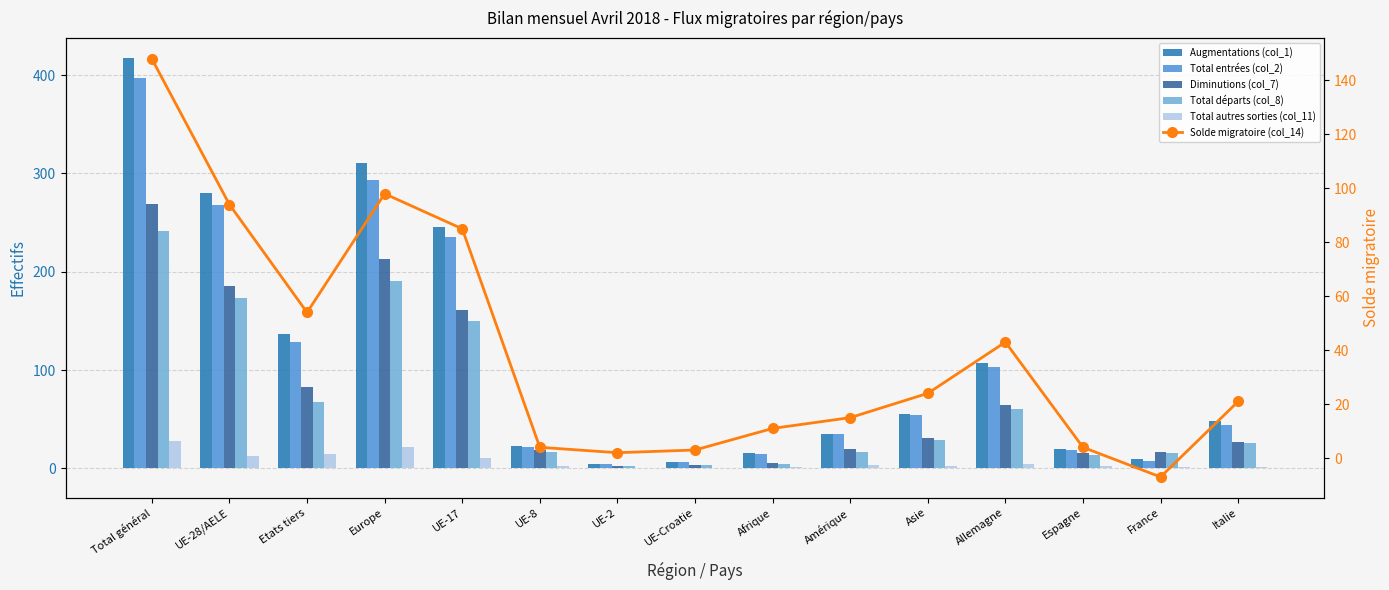

Which has a higher value, Total général or UE-2?

Total général